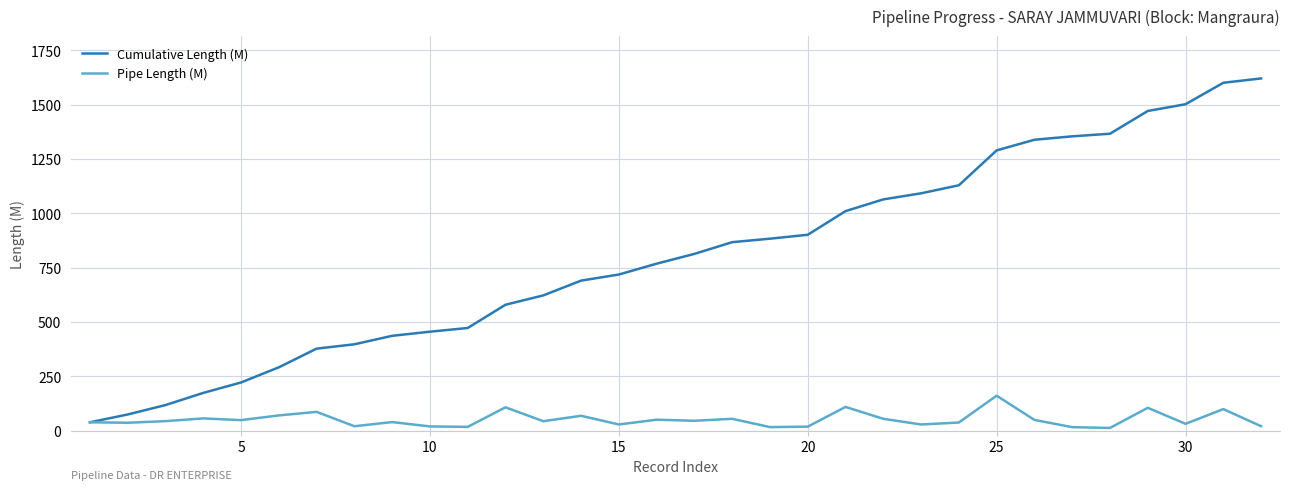

What is the maximum value shown in the chart?

1620.5